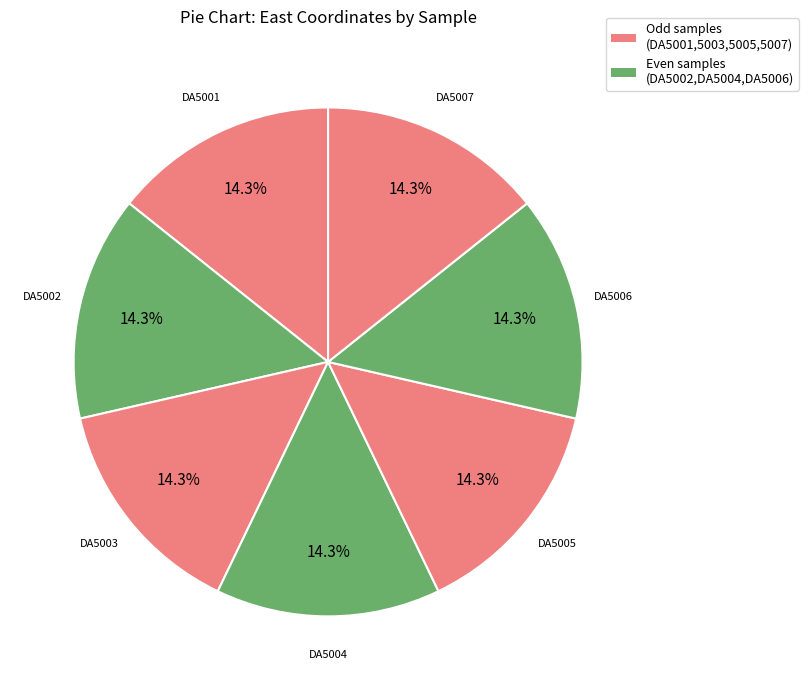

How many segments does this pie chart have?

7